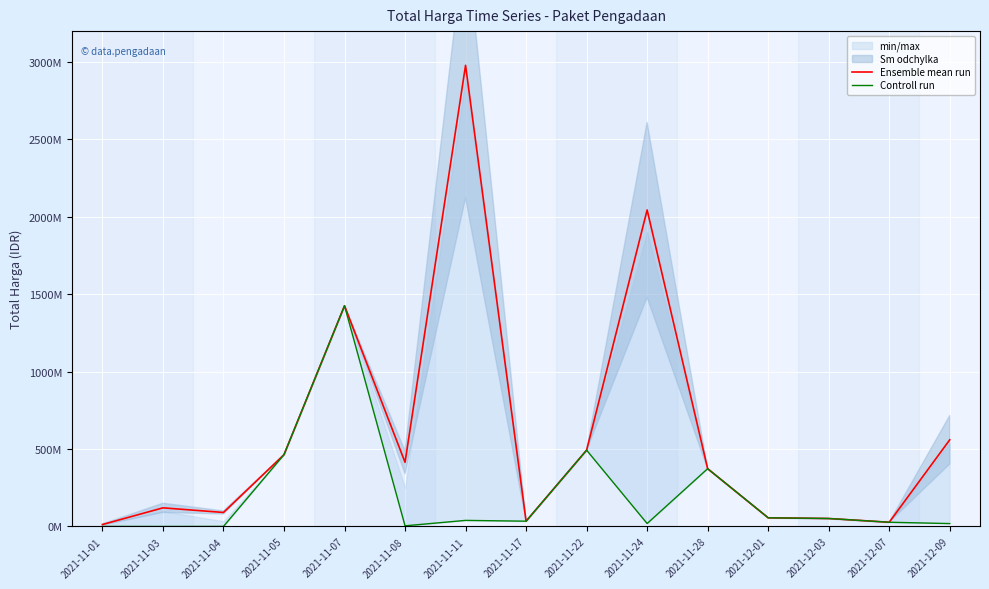

True or false: Ensemble mean run and Controll run cross at least once.

False